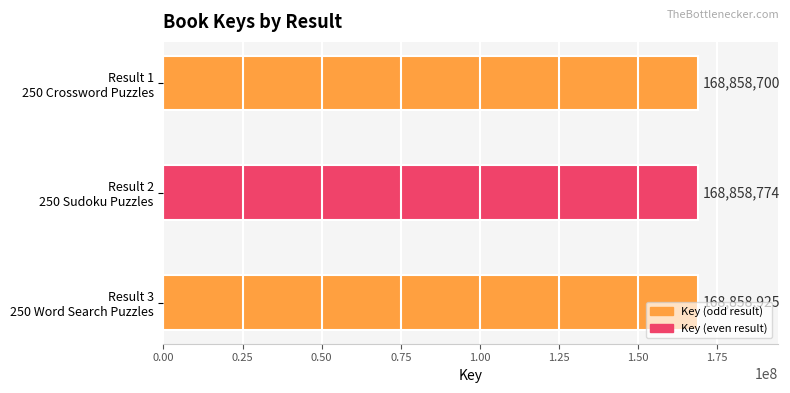

Where is the data nearest to the value 168858812?

Result 2
250 Sudoku Puzzles